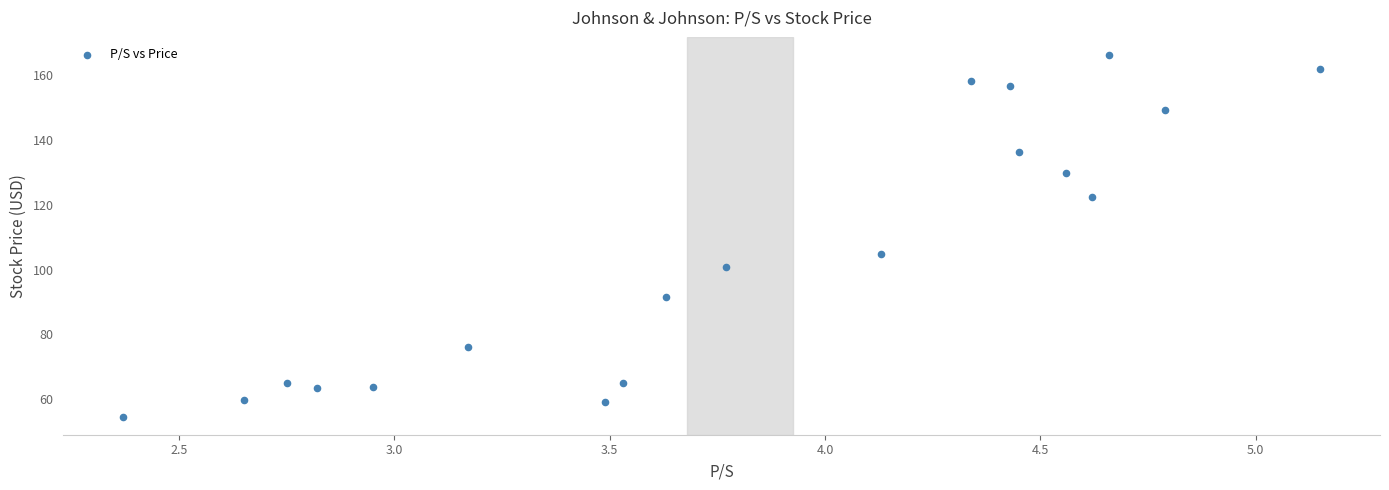

What is the range of Y values (max minus min)?

111.5